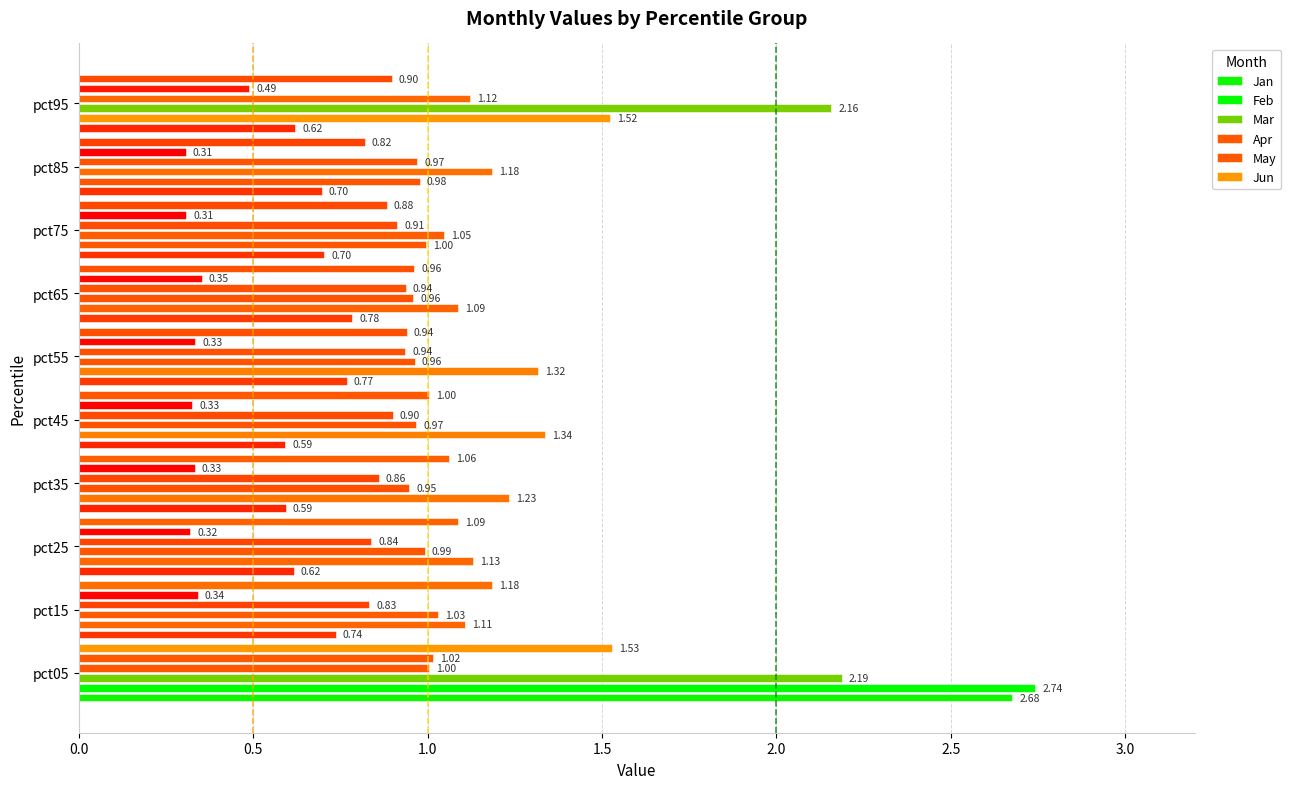

Count the number of data series in this chart.

6